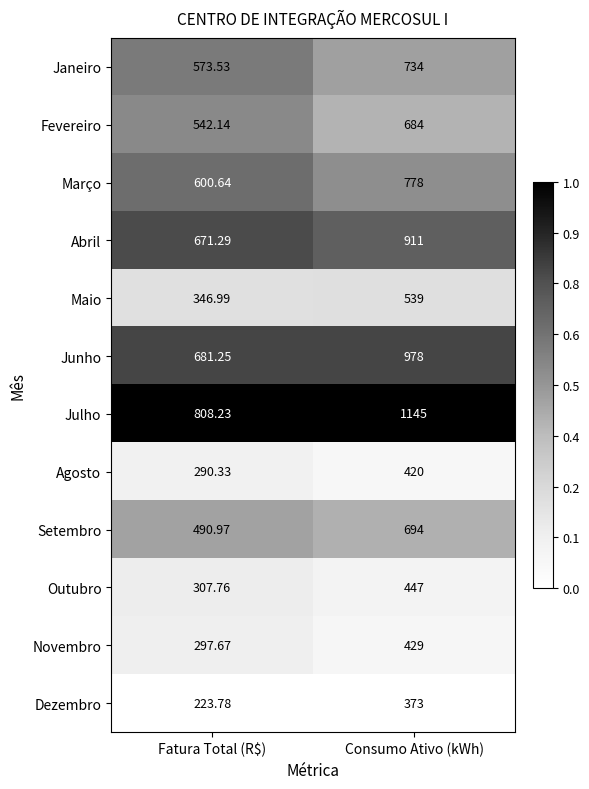

Where is Setembro nearest to the value 592?

Fatura Total (R$)